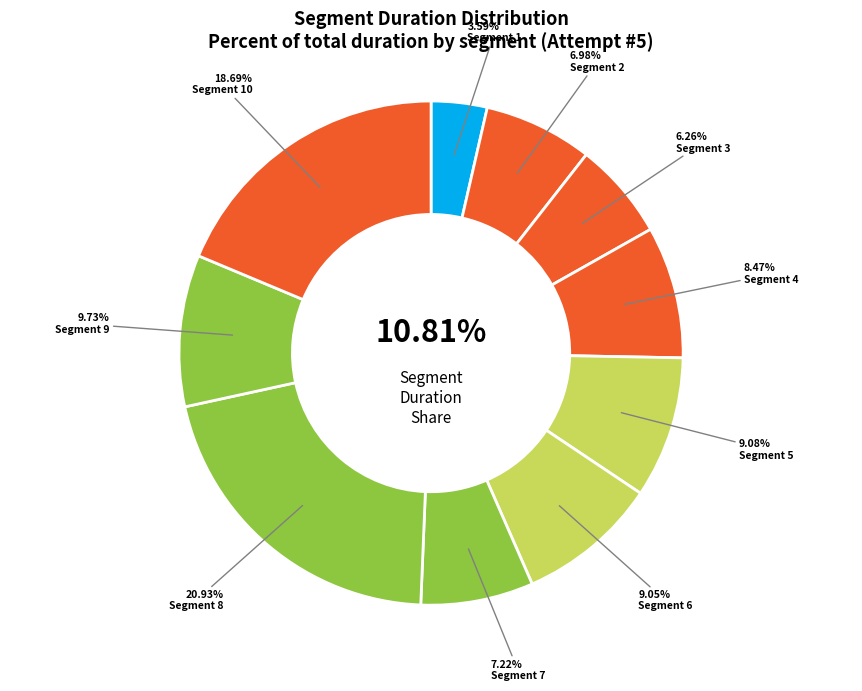

Combined, do Segment 4 and Segment 1 account for over 50%?

No